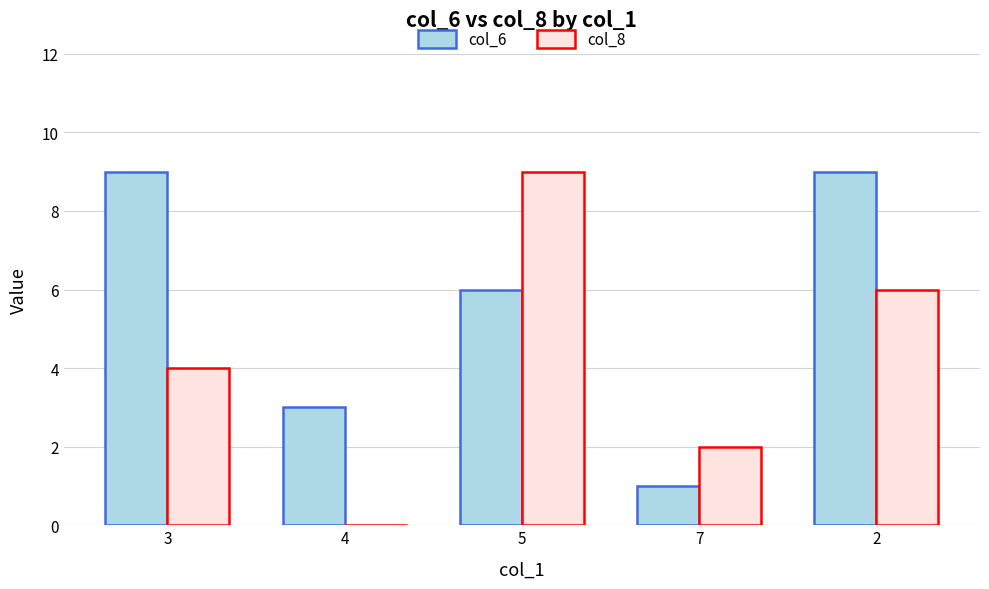

The col_6 series shows 3 at 4. True or false?

True